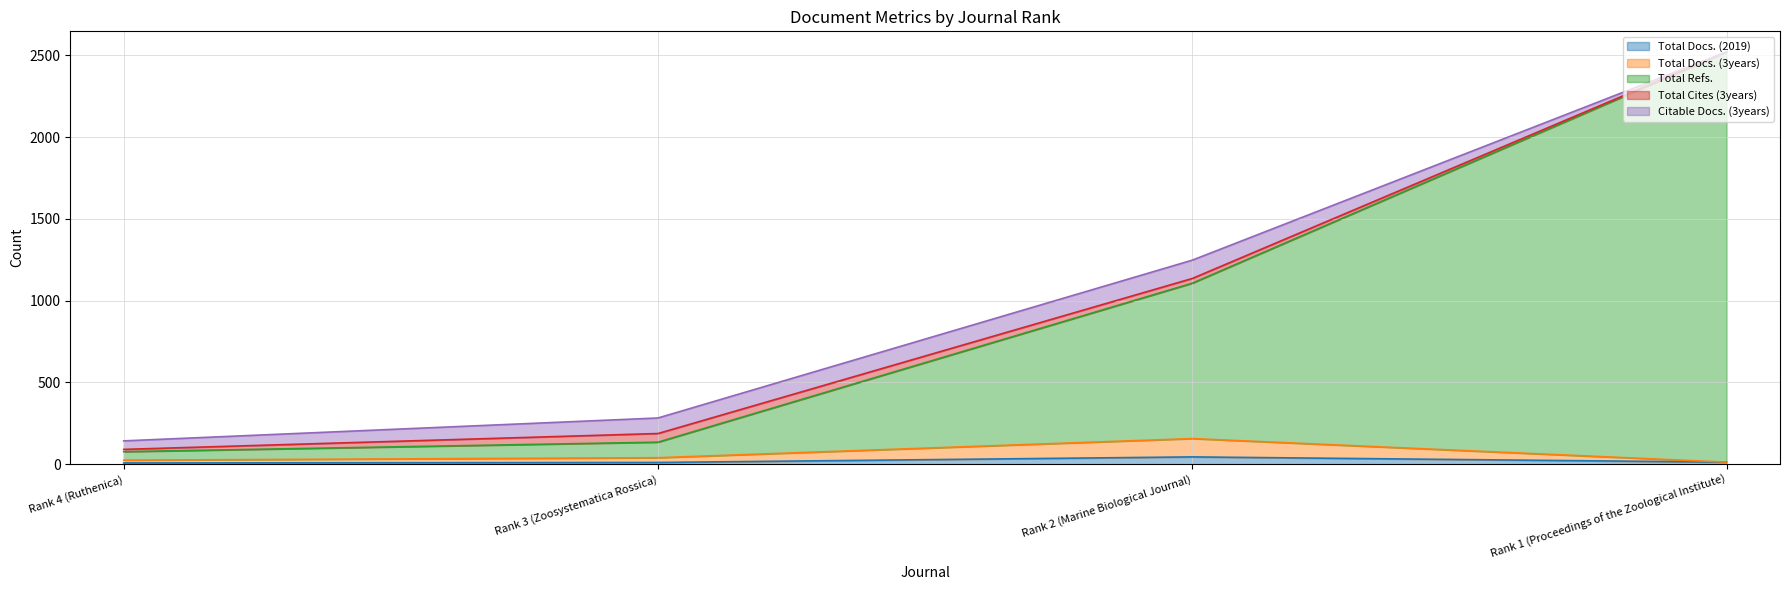

True or false: Total Docs. (2019) has more than 1 points higher than both neighbors.

False